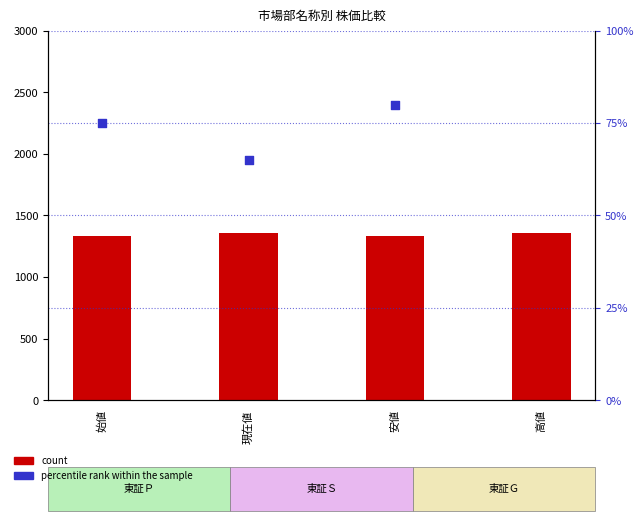

Between 安値 and 始値, which is larger?

始値